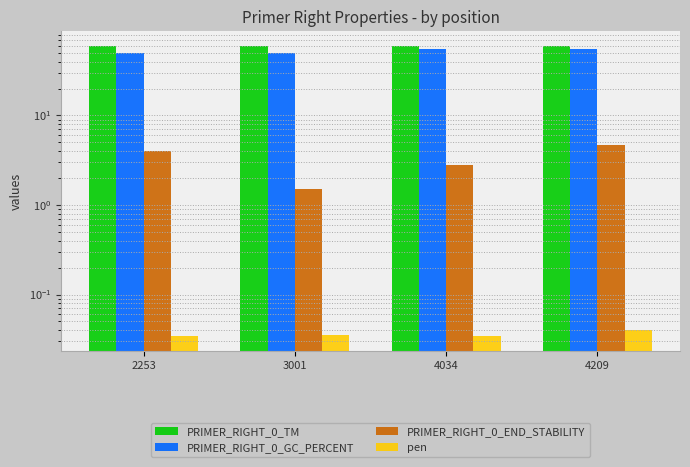

How many data points in PRIMER_RIGHT_0_TM are less than 60?

2